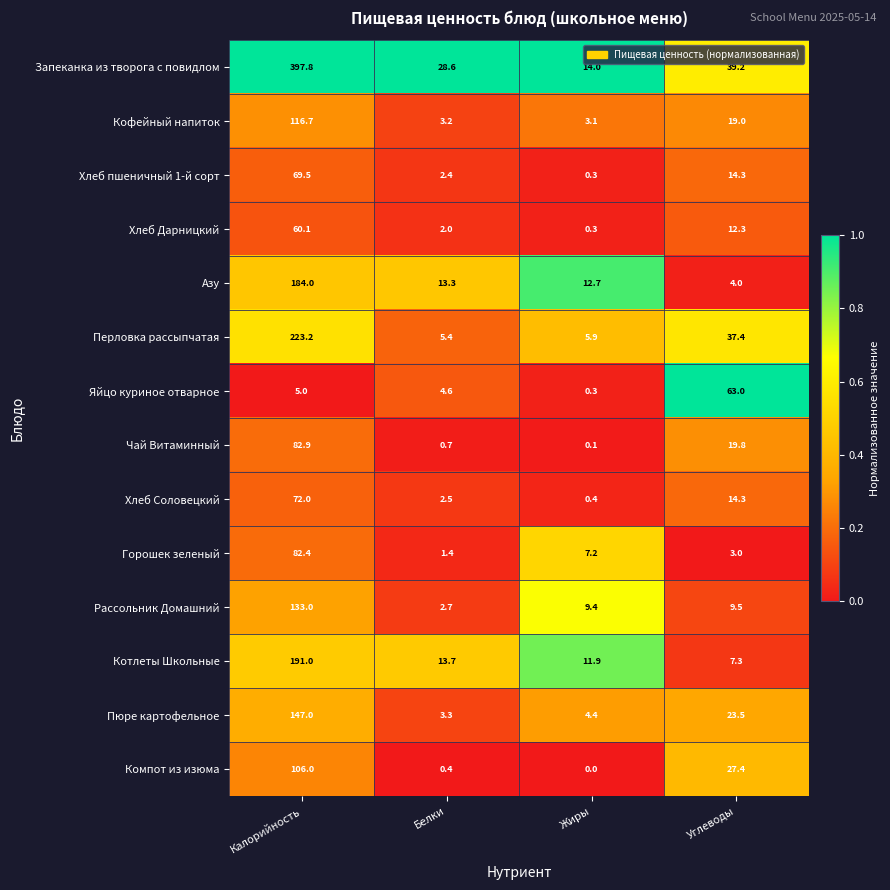

Which series has the largest total across all categories?

Запеканка из творога с повидлом